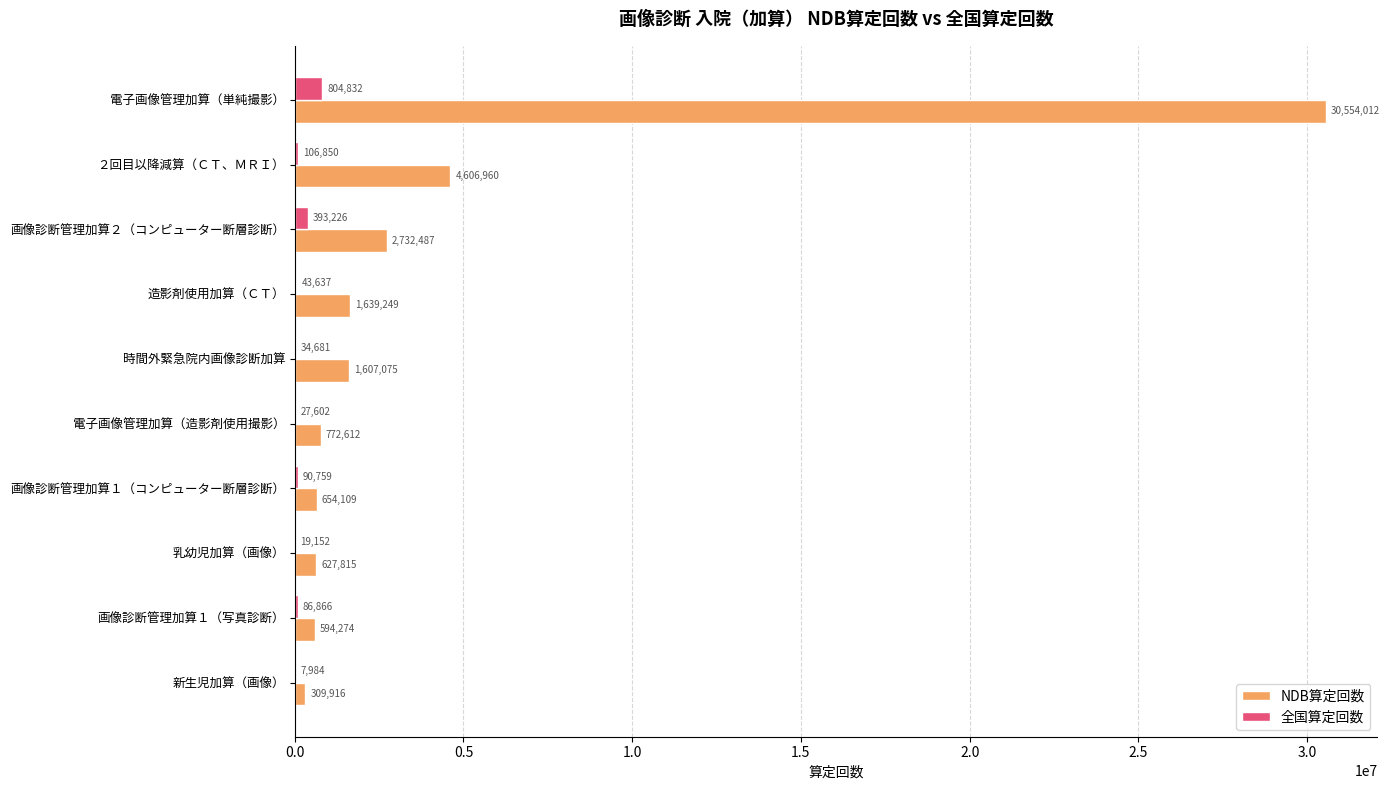

What is the maximum value shown in the chart?

30554012